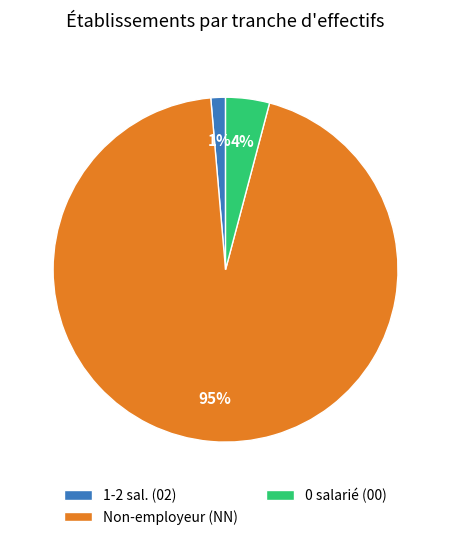

Is the sum of 1-2 sal. (02) and Non-employeur (NN) greater than half?

Yes